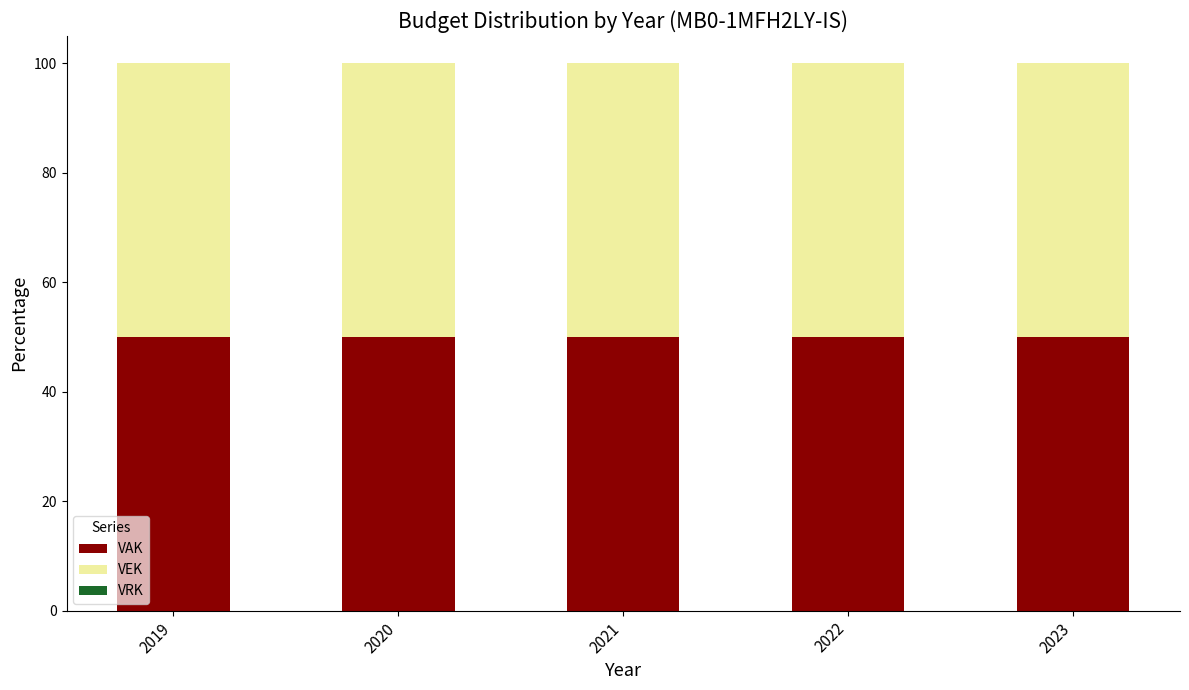

What is the total value across all series at 2020?

100